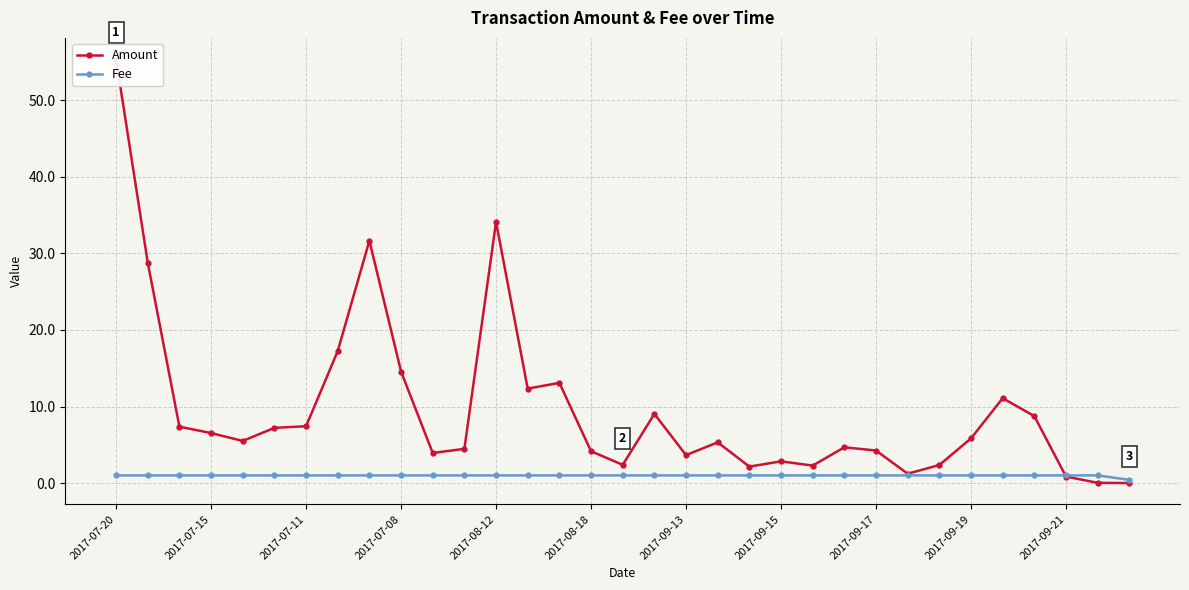

Which series has the widest spread of values?

Amount